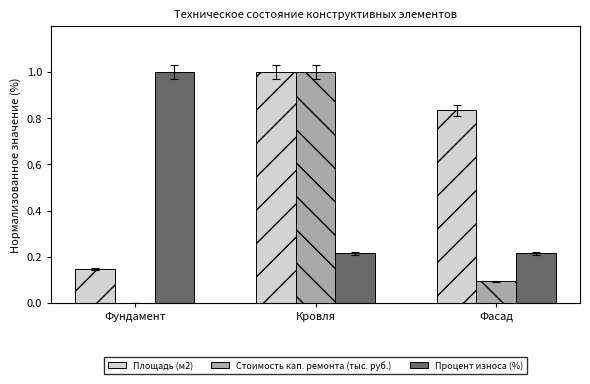

Between Кровля and Фасад, which series saw the biggest shift?

Стоимость кап. ремонта (тыс. руб.)